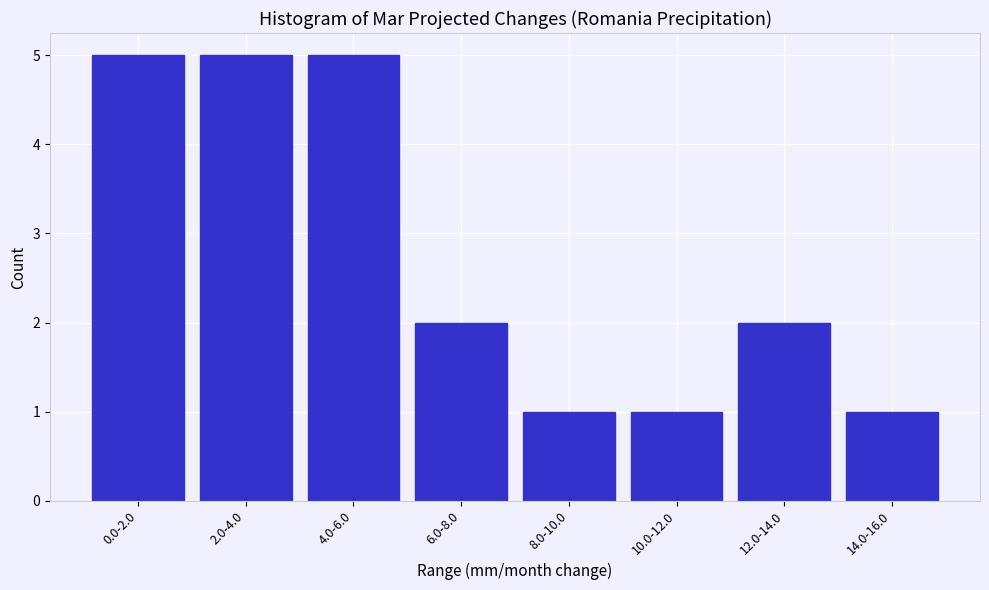

Reading left to right, extract all data points from this chart.

5	5	5	2	1	1	2	1